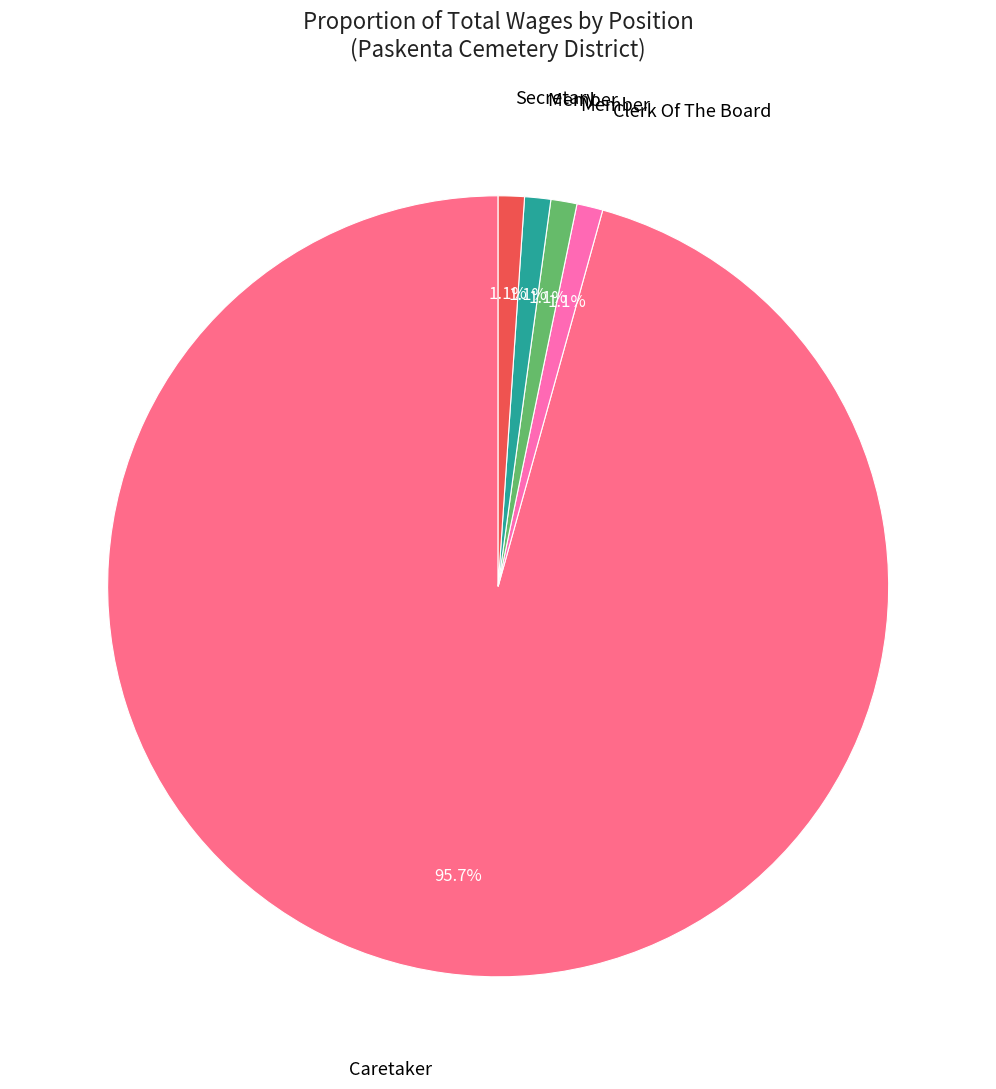

How many slices are in this pie chart?

5